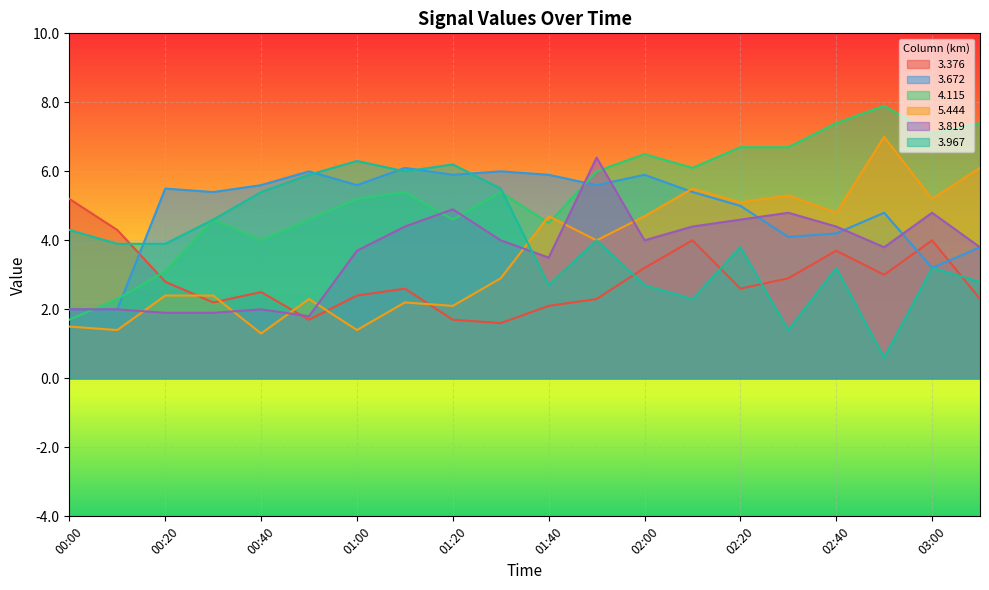

Where is the first local minimum for 3.376?

00:30